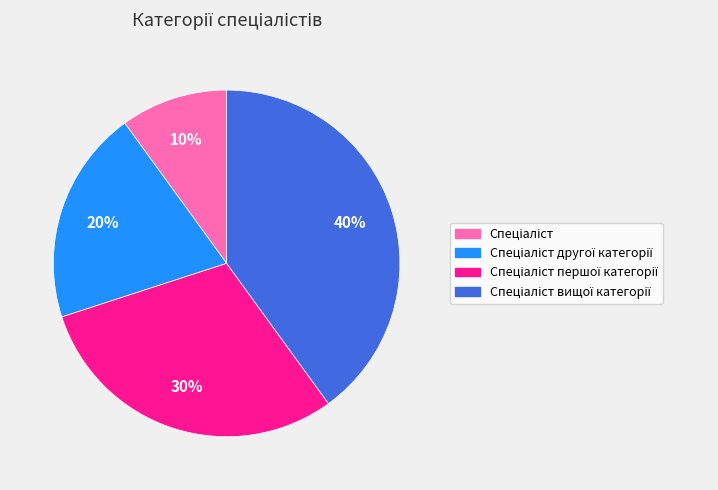

To the nearest percent, what is the average slice percentage?

25%